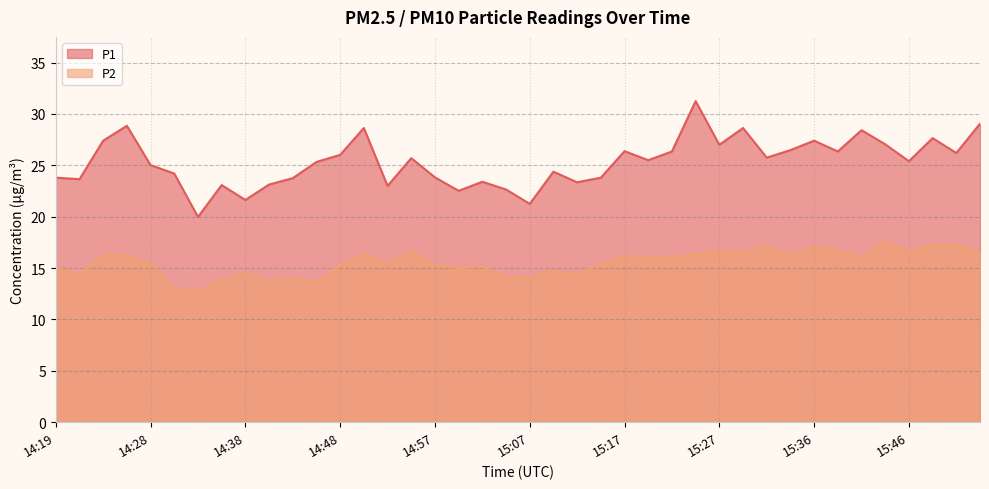

Reading left to right, list all the values displayed in this chart.

P1: 23.8	23.6	27.4	28.9	25.0	24.2	20.0	23.1	21.6	23.1	23.8	25.3	26.0	28.6	23.0	25.7	23.8	22.5	23.4	22.6	21.2	24.4	23.4	23.8	26.4	25.5	26.4	31.2	27.0	28.6	25.8	26.5	27.4	26.4	28.4	27.1	25.4	27.6	26.2	29.1
P2: 15.0	14.4	16.3	16.2	15.5	13.1	12.7	13.9	14.5	13.7	14.1	13.6	15.2	16.4	15.4	16.6	15.3	15.0	15.2	14.1	14.1	14.8	14.4	15.4	16.1	16.1	16.1	16.3	16.8	16.5	17.1	16.2	17.1	16.7	16.1	17.6	16.6	17.2	17.3	16.5